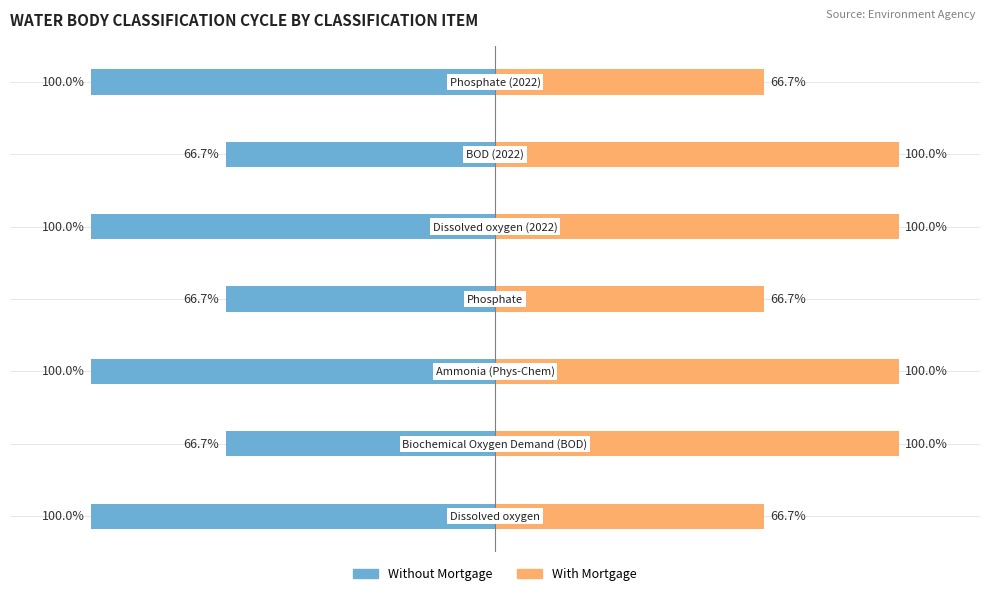

At how many categories does at least one series exceed -13?

7